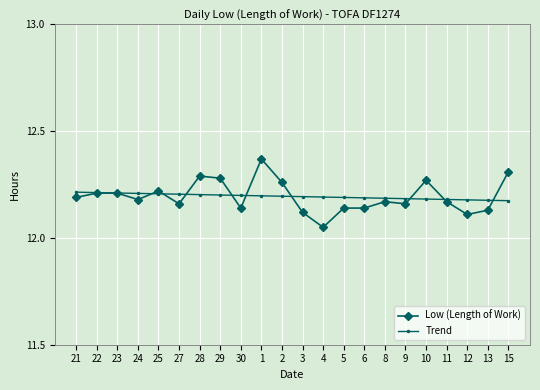

Which series changed the most between 22 and 29?

Low (Length of Work)